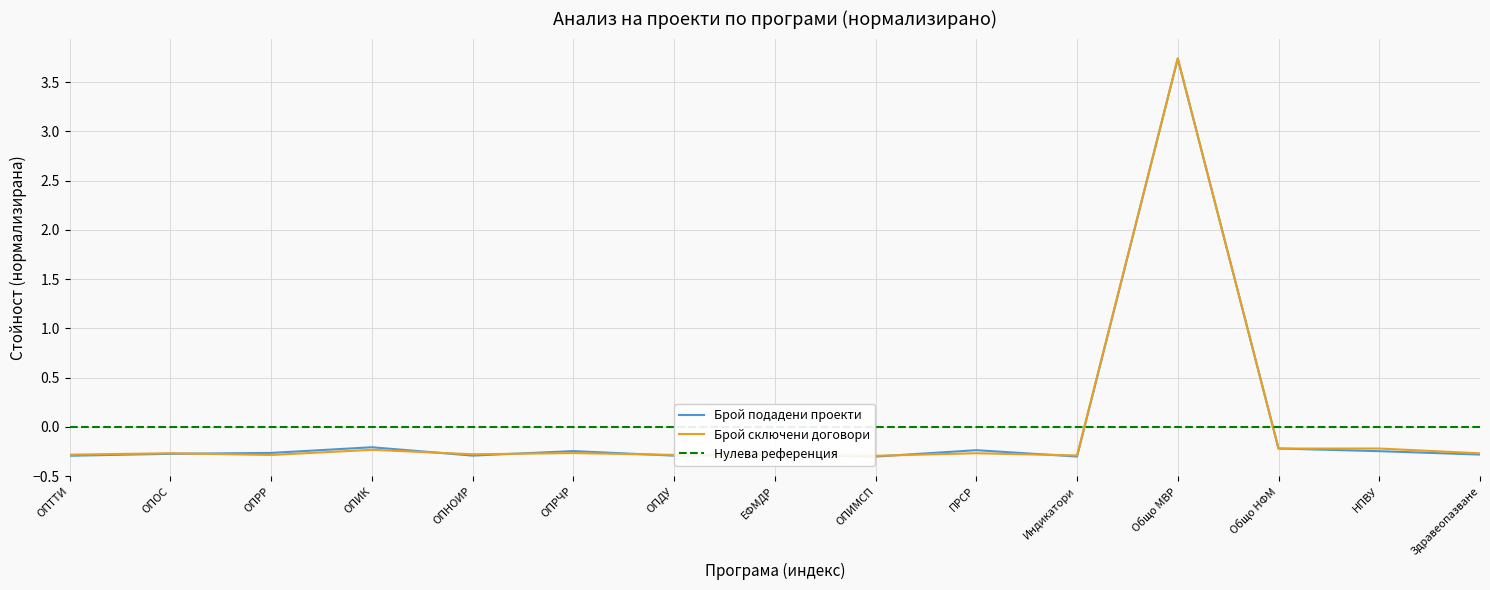

What is the label of the 12th point from the left?

Общо МВР